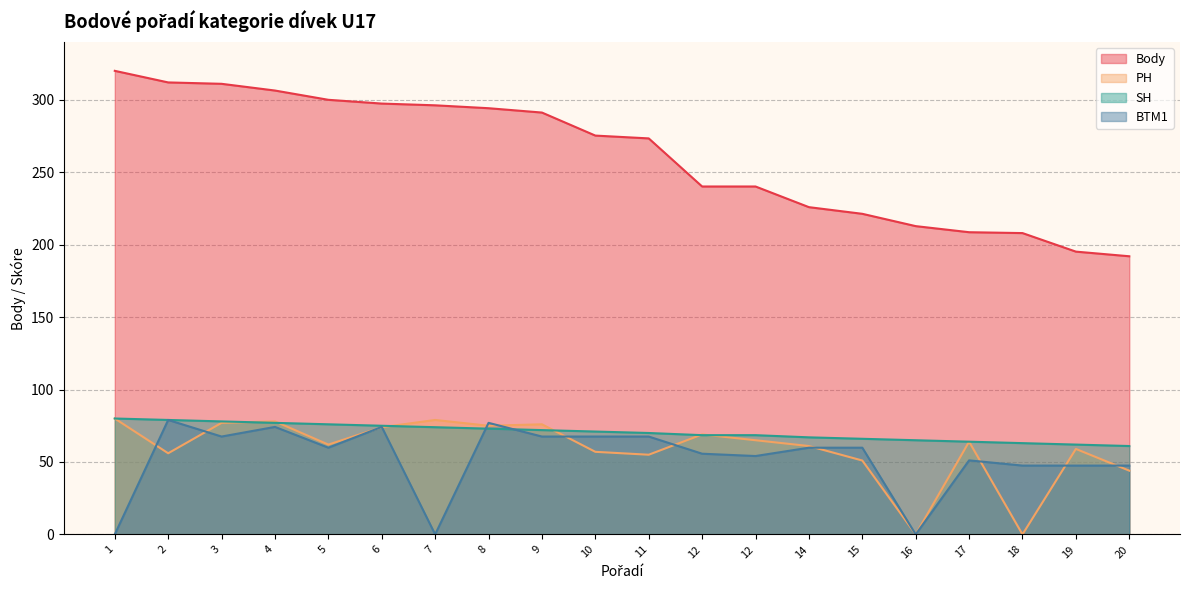

At 17, list the series in order from smallest to largest.

BTM1, PH, SH, Body